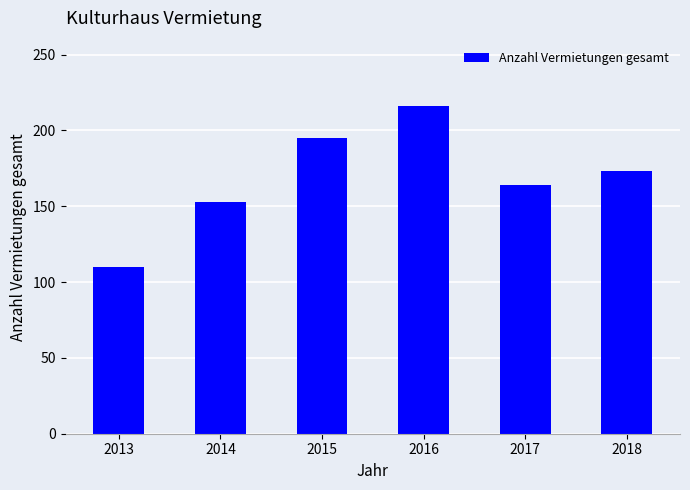

Does the chart contain any negative values?

No